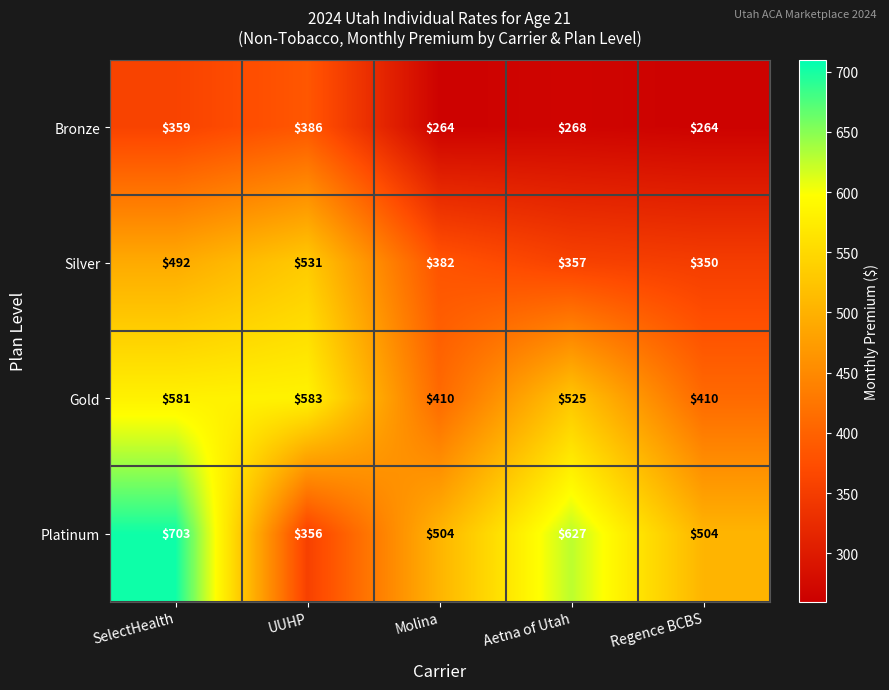

Reading left to right, what are all the values shown in this chart?

Bronze: 359	386	264	268	264
Silver: 492	531	382	357	350
Gold: 581	583	410	525	410
Platinum: 703	356	504	627	504